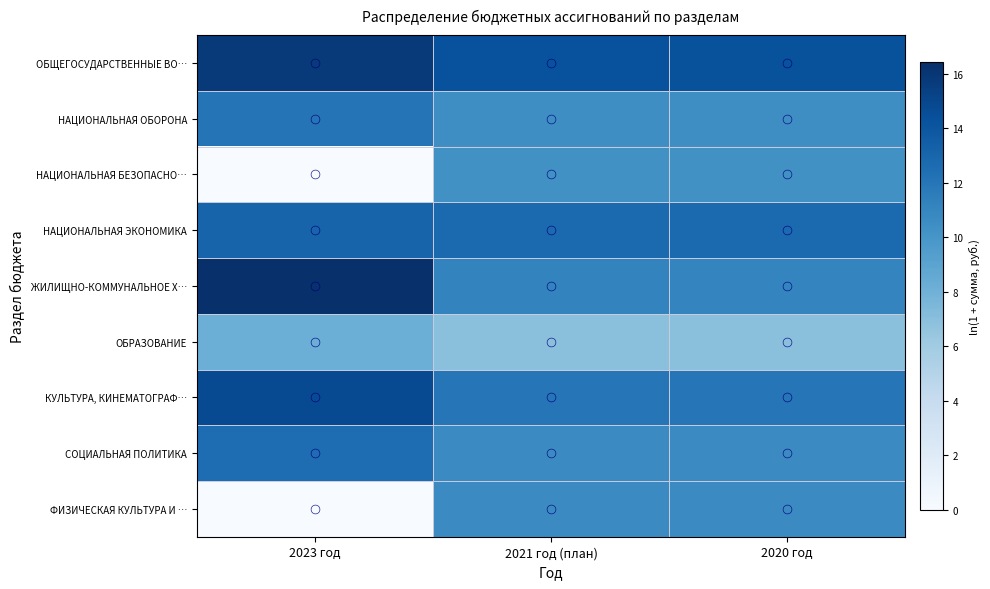

Which series has the largest total across all categories?

ОБЩЕГОСУДАРСТВЕННЫЕ ВО…